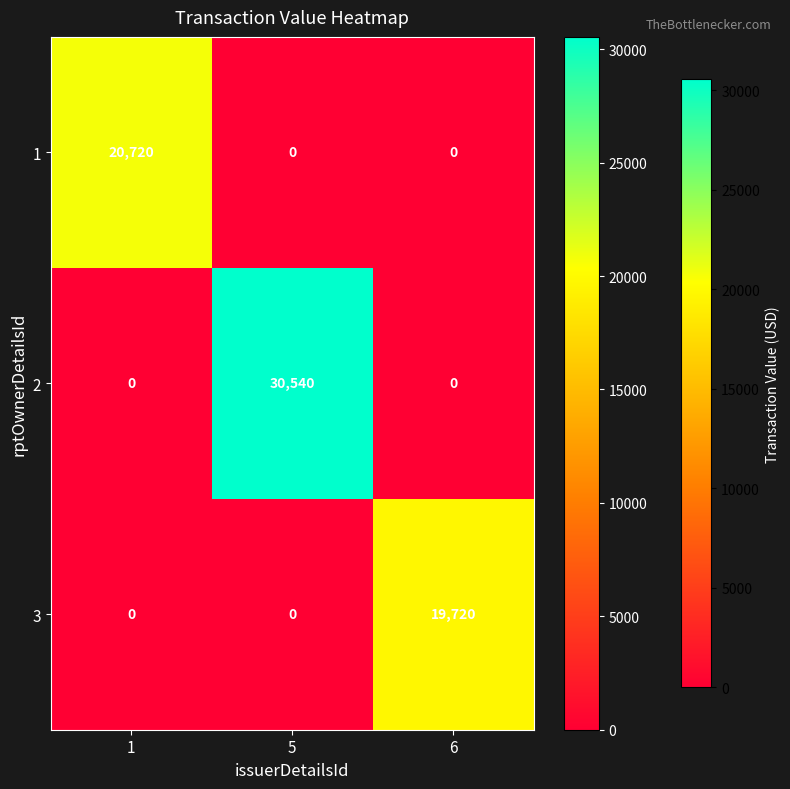

How many categories are shown in the chart?

3